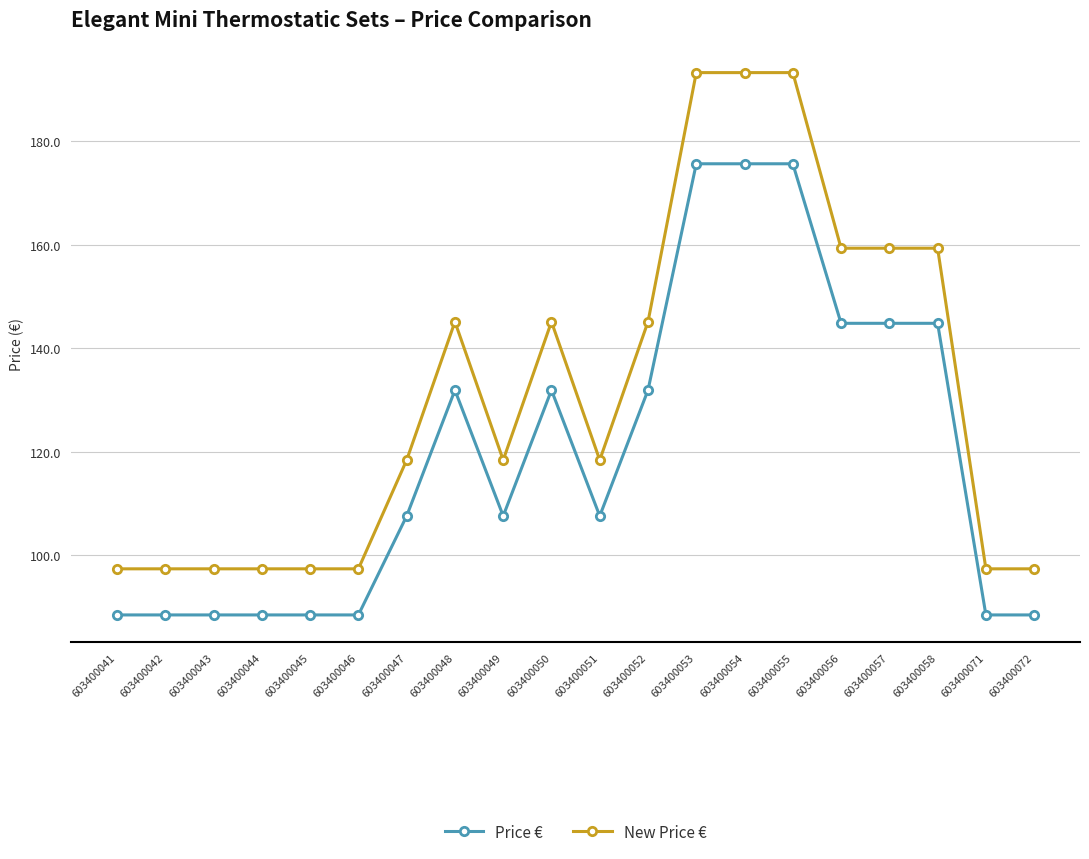

Which series has the largest range (max minus min)?

New Price €